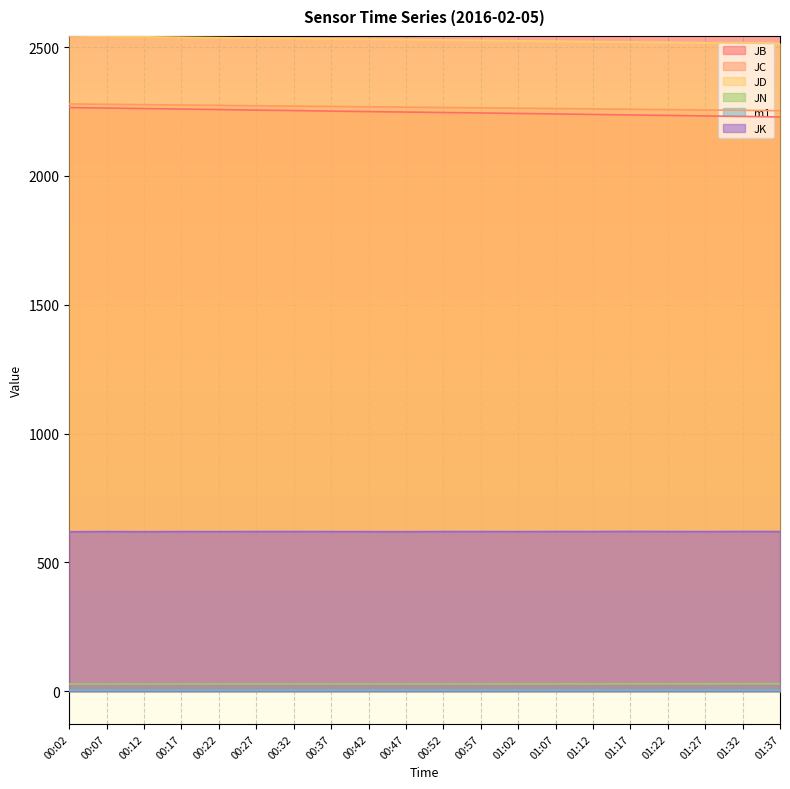

What are all the series names shown in the legend?

JB, JC, JD, JN, m1, JK